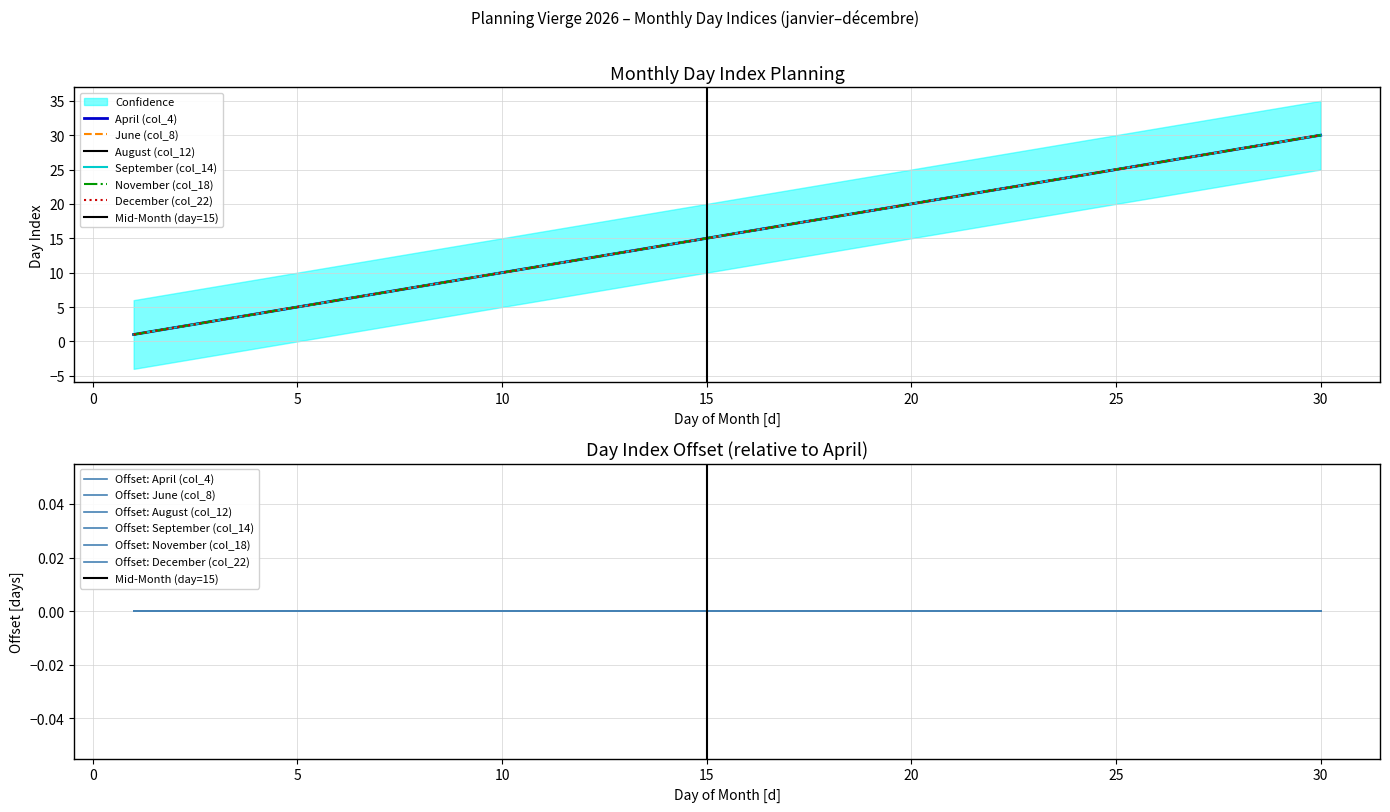

Is it true that April (col_4) equals 26 at 26?

True